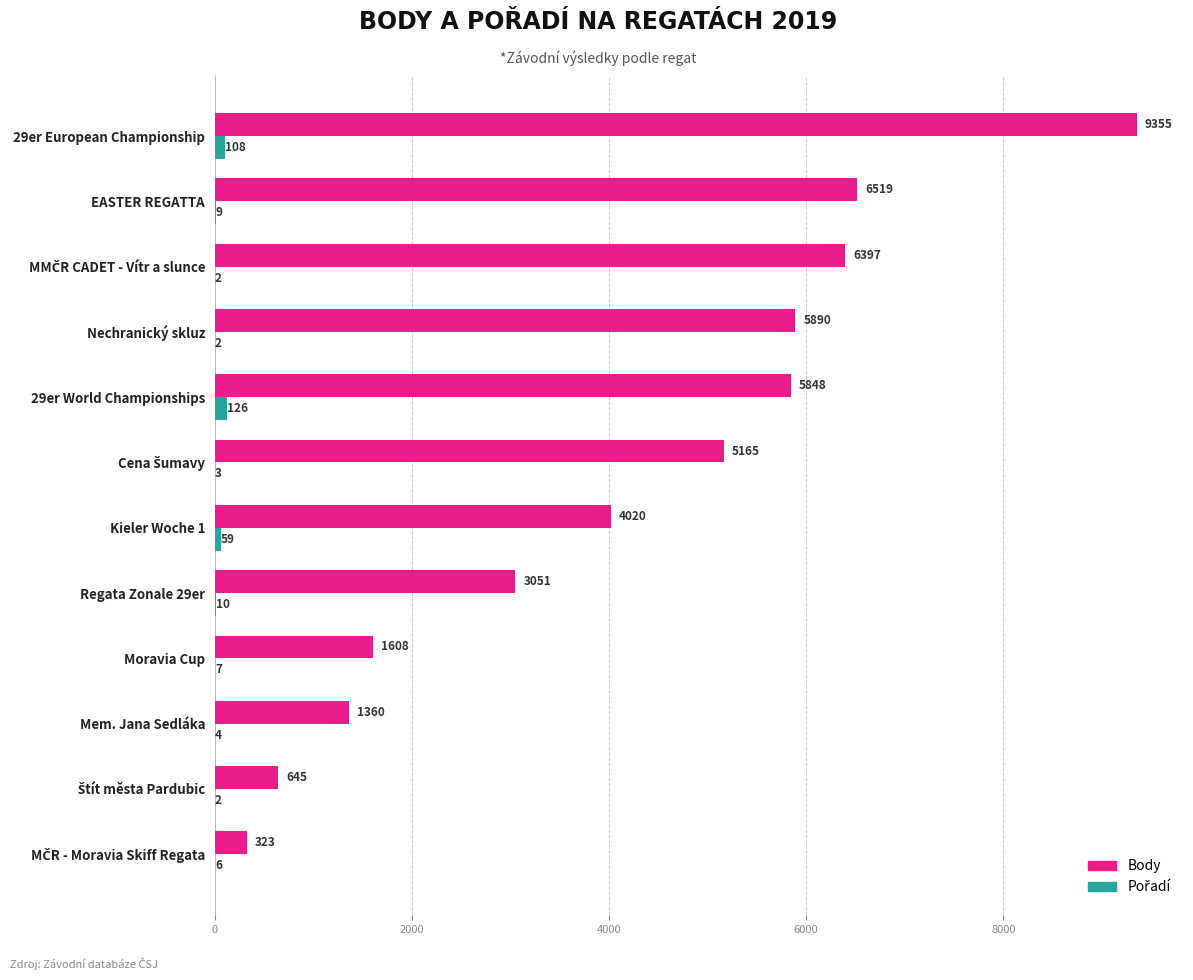

Between Nechranický skluz and EASTER REGATTA, which series saw the biggest shift?

Body